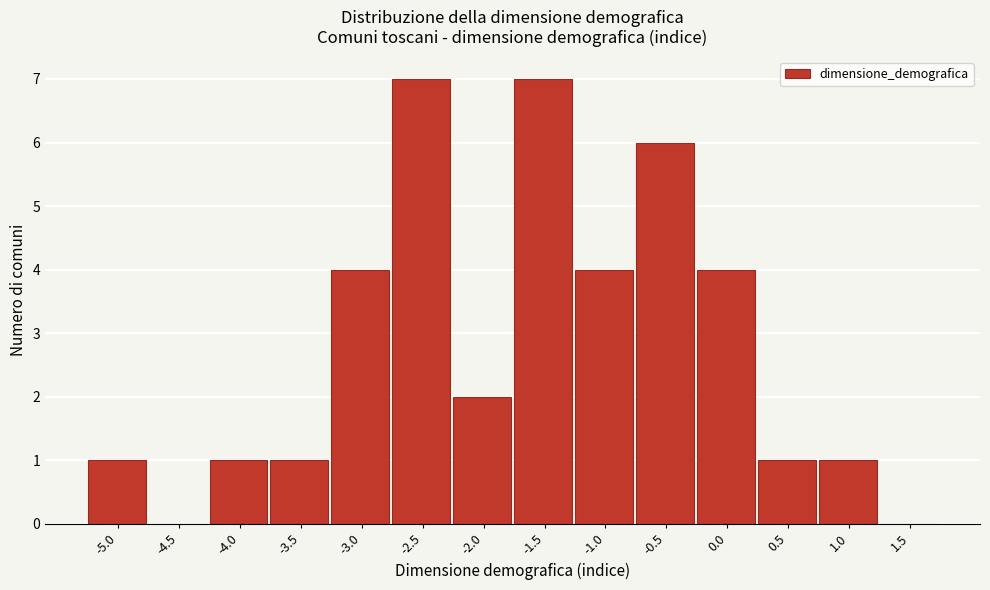

Reading left to right, transcribe all the data shown in this chart.

-5.0=1	-4.5=0	-4.0=1	-3.5=1	-3.0=4	-2.5=7	-2.0=2	-1.5=7	-1.0=4	-0.5=6	0.0=4	0.5=1	1.0=1	1.5=0